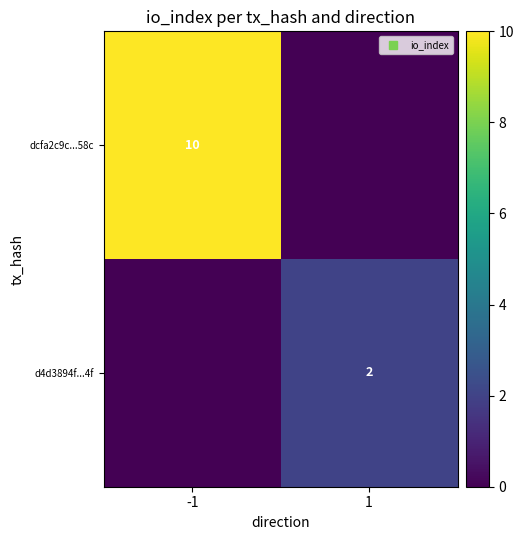

What value does the d4d3894f...4f series have at 1?

2